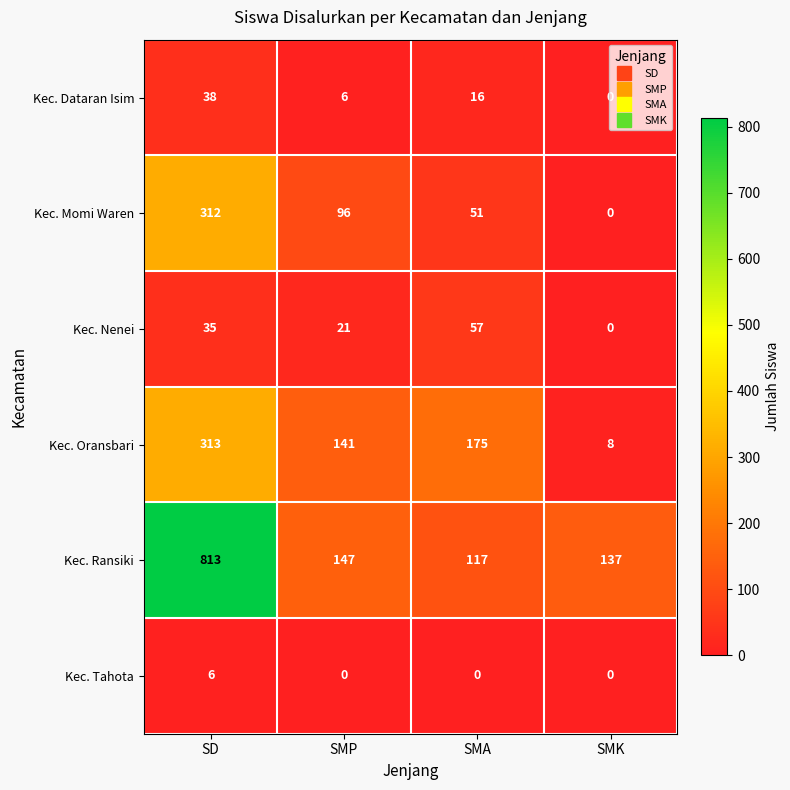

Is it true that Kec. Nenei equals 92 at SMA?

False